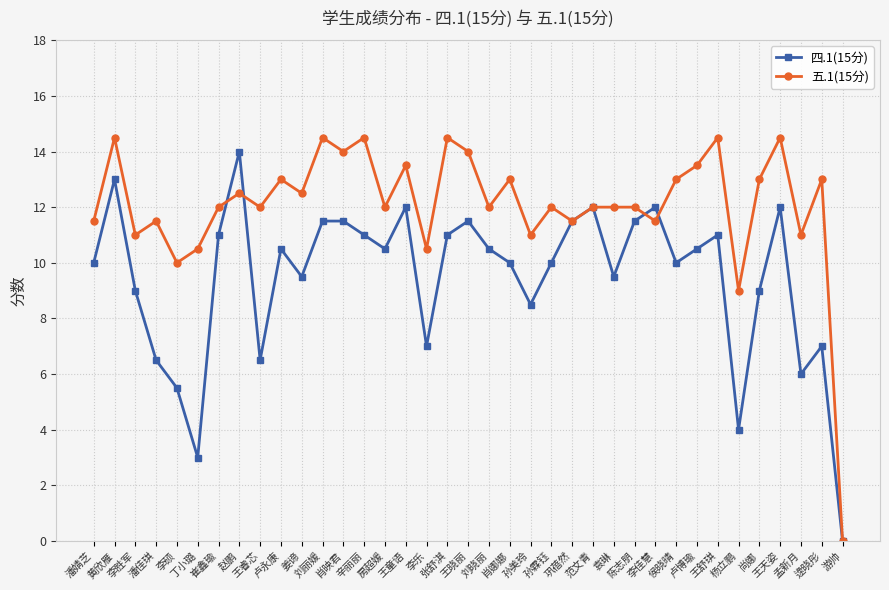

Between which two adjacent categories do 四.1(15分) and 五.1(15分) first intersect?

崔鑫瑜 and 赵鹏